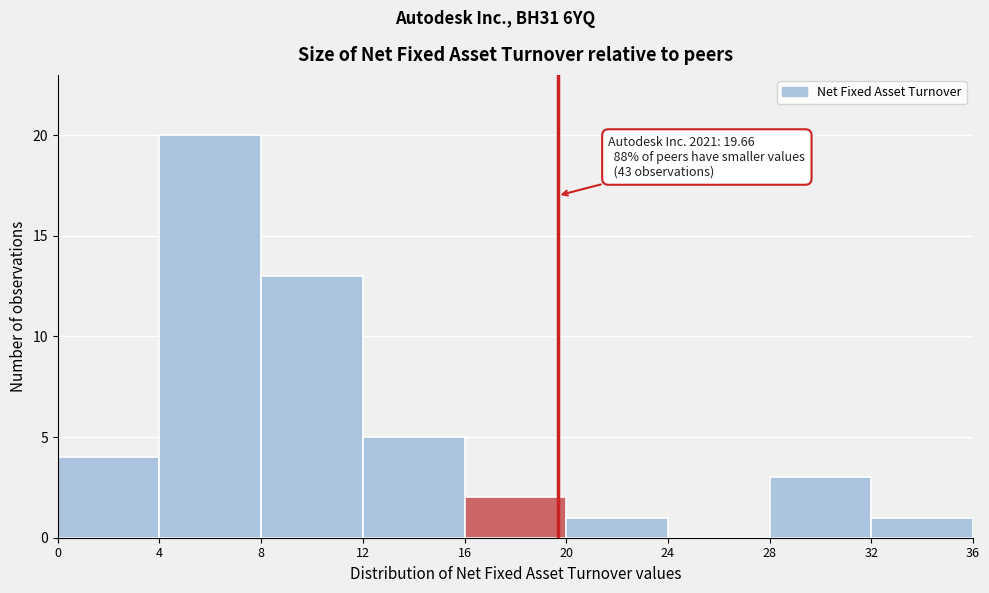

Over which range of the x-axis is the bar tallest?

4 to 8